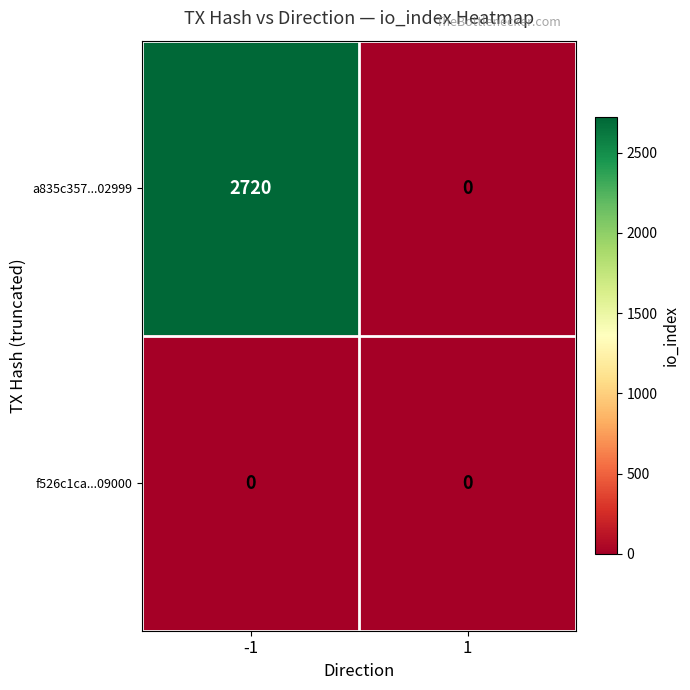

Which series has the largest range (max minus min)?

a835c357...02999